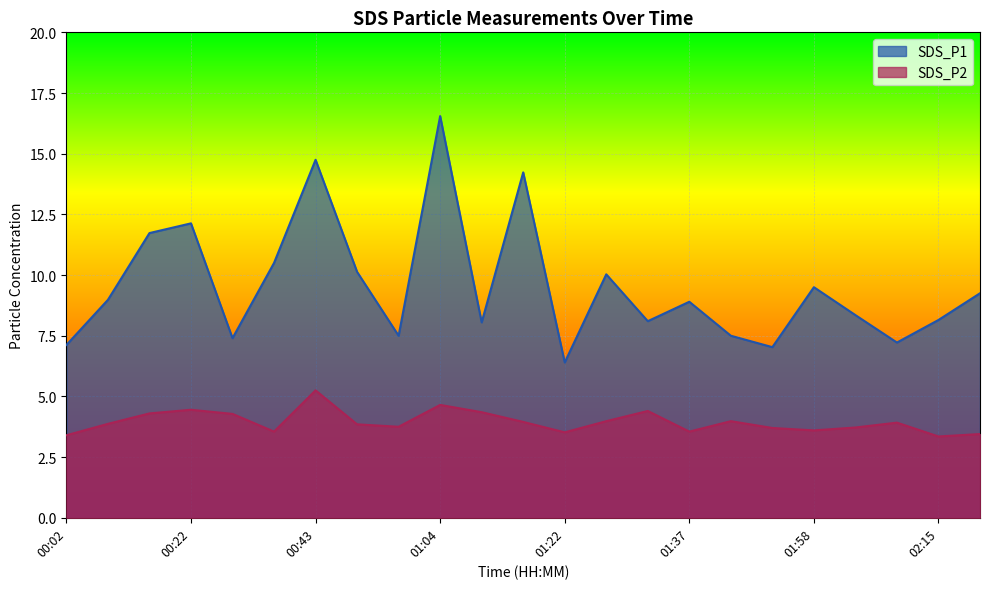

Reading left to right, extract all data points from this chart.

SDS_P1: 7.1	9.0	11.7	12.1	7.4	10.5	14.8	10.1	7.5	16.6	8.1	14.2	6.4	10.0	8.1	8.9	7.5	7.0	9.5	8.3	7.2	8.2	9.2
SDS_P2: 3.4	3.9	4.3	4.5	4.3	3.5	5.2	3.9	3.8	4.7	4.3	4.0	3.5	4.0	4.4	3.5	4.0	3.7	3.6	3.7	3.9	3.4	3.5